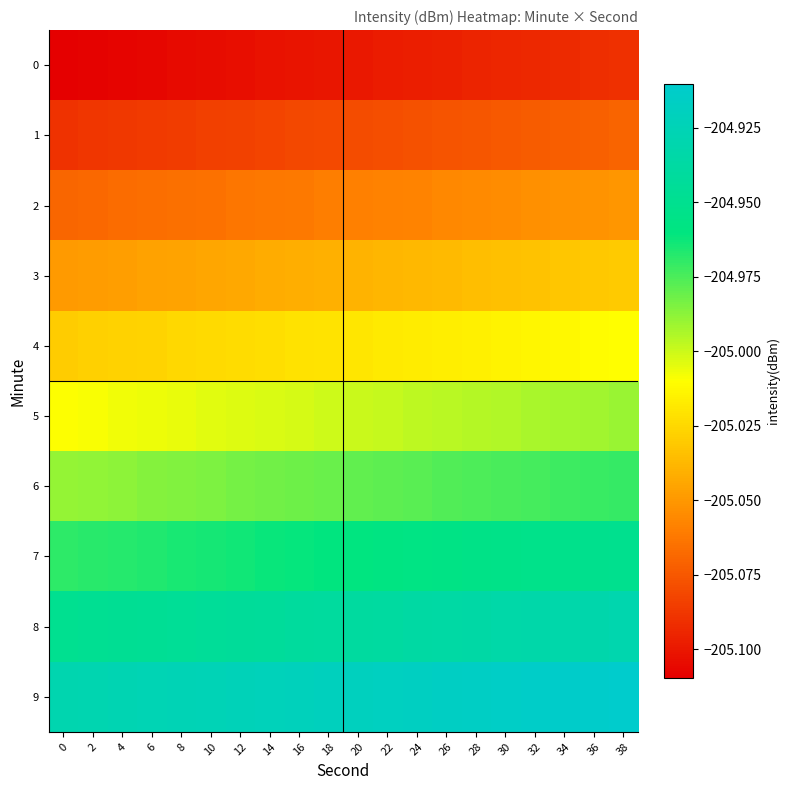

Reading left to right, transcribe all the data shown in this chart.

0: 0=-205.1	2=-205.1	4=-205.1	6=-205.1	8=-205.1	10=-205.1	12=-205.1	14=-205.1	16=-205.1	18=-205.1	20=-205.1	22=-205.1	24=-205.1	26=-205.1	28=-205.1	30=-205.1	32=-205.1	34=-205.1	36=-205.1	38=-205.1
1: 0=-205.1	2=-205.1	4=-205.1	6=-205.1	8=-205.1	10=-205.1	12=-205.1	14=-205.1	16=-205.1	18=-205.1	20=-205.1	22=-205.1	24=-205.1	26=-205.1	28=-205.1	30=-205.1	32=-205.1	34=-205.1	36=-205.1	38=-205.1
2: 0=-205.1	2=-205.1	4=-205.1	6=-205.1	8=-205.1	10=-205.1	12=-205.1	14=-205.1	16=-205.1	18=-205.1	20=-205.1	22=-205.1	24=-205.1	26=-205.1	28=-205.1	30=-205.1	32=-205.1	34=-205.1	36=-205.1	38=-205.1
3: 0=-205.0	2=-205.0	4=-205.0	6=-205.0	8=-205.0	10=-205.0	12=-205.0	14=-205.0	16=-205.0	18=-205.0	20=-205.0	22=-205.0	24=-205.0	26=-205.0	28=-205.0	30=-205.0	32=-205.0	34=-205.0	36=-205.0	38=-205.0
4: 0=-205.0	2=-205.0	4=-205.0	6=-205.0	8=-205.0	10=-205.0	12=-205.0	14=-205.0	16=-205.0	18=-205.0	20=-205.0	22=-205.0	24=-205.0	26=-205.0	28=-205.0	30=-205.0	32=-205.0	34=-205.0	36=-205.0	38=-205.0
5: 0=-205.0	2=-205.0	4=-205.0	6=-205.0	8=-205.0	10=-205.0	12=-205.0	14=-205.0	16=-205.0	18=-205.0	20=-205.0	22=-205.0	24=-205.0	26=-205.0	28=-205.0	30=-205.0	32=-205.0	34=-205.0	36=-205.0	38=-205.0
6: 0=-205.0	2=-205.0	4=-205.0	6=-205.0	8=-205.0	10=-205.0	12=-205.0	14=-205.0	16=-205.0	18=-205.0	20=-205.0	22=-205.0	24=-205.0	26=-205.0	28=-205.0	30=-205.0	32=-205.0	34=-205.0	36=-205.0	38=-205.0
7: 0=-205.0	2=-205.0	4=-205.0	6=-205.0	8=-205.0	10=-205.0	12=-205.0	14=-205.0	16=-205.0	18=-205.0	20=-205.0	22=-205.0	24=-205.0	26=-205.0	28=-205.0	30=-205.0	32=-205.0	34=-205.0	36=-205.0	38=-205.0
8: 0=-204.9	2=-204.9	4=-204.9	6=-204.9	8=-204.9	10=-204.9	12=-204.9	14=-204.9	16=-204.9	18=-204.9	20=-204.9	22=-204.9	24=-204.9	26=-204.9	28=-204.9	30=-204.9	32=-204.9	34=-204.9	36=-204.9	38=-204.9
9: 0=-204.9	2=-204.9	4=-204.9	6=-204.9	8=-204.9	10=-204.9	12=-204.9	14=-204.9	16=-204.9	18=-204.9	20=-204.9	22=-204.9	24=-204.9	26=-204.9	28=-204.9	30=-204.9	32=-204.9	34=-204.9	36=-204.9	38=-204.9